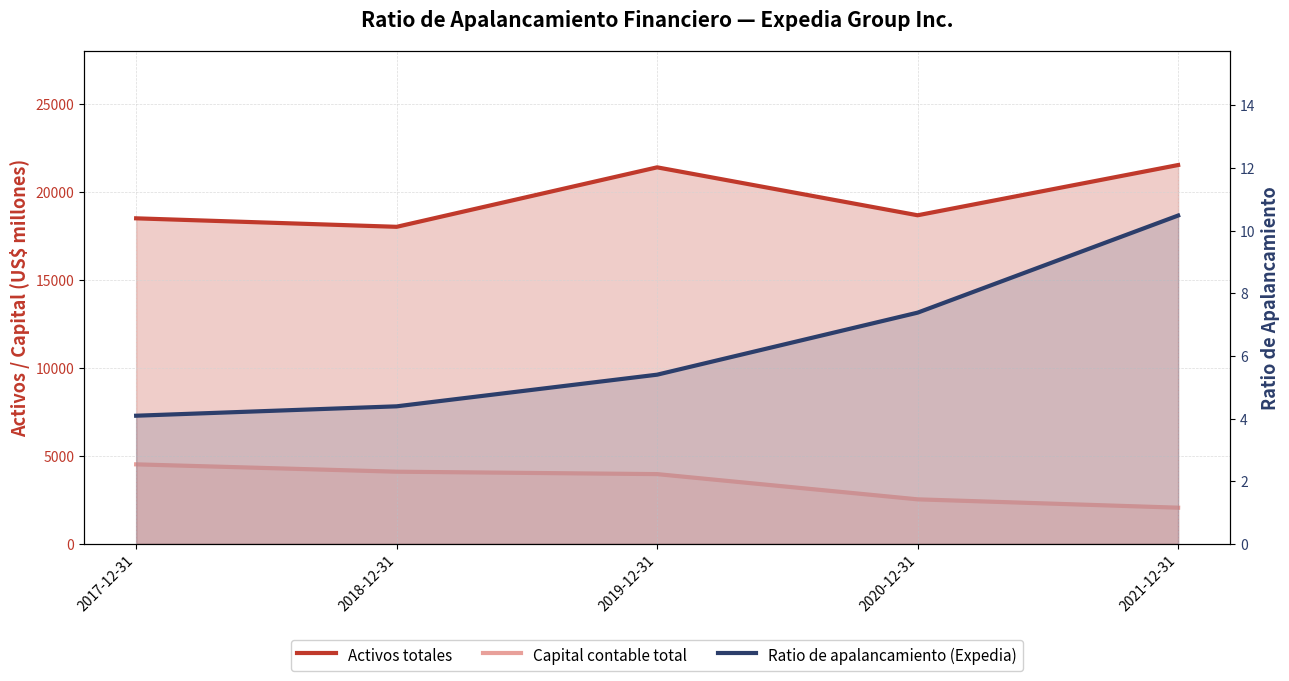

Reading right to left, list all the values displayed in this chart.

Activos totales: 2021-12-31=21548.0	2020-12-31=18690.0	2019-12-31=21416.0	2018-12-31=18033.0	2017-12-31=18516.0
Capital contable total: 2021-12-31=2057.0	2020-12-31=2532.0	2019-12-31=3967.0	2018-12-31=4104.0	2017-12-31=4522.0
Ratio de apalancamiento (Expedia): 2021-12-31=10.5	2020-12-31=7.4	2019-12-31=5.4	2018-12-31=4.4	2017-12-31=4.1